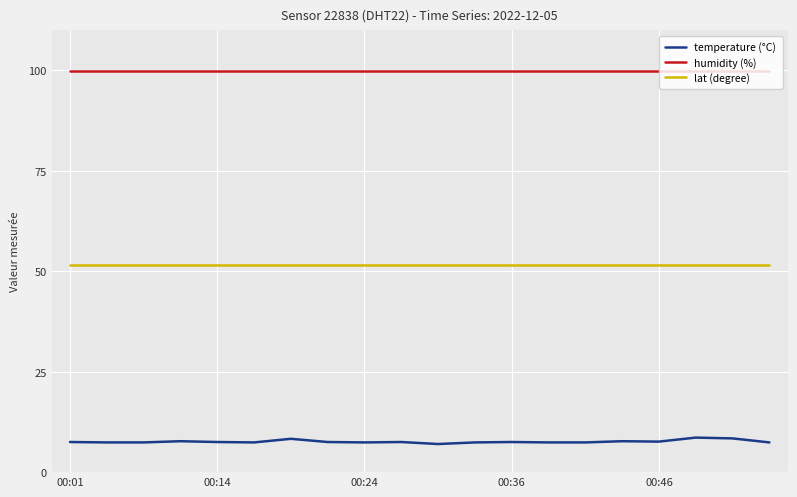

Which series has the widest spread of values?

temperature (°C)